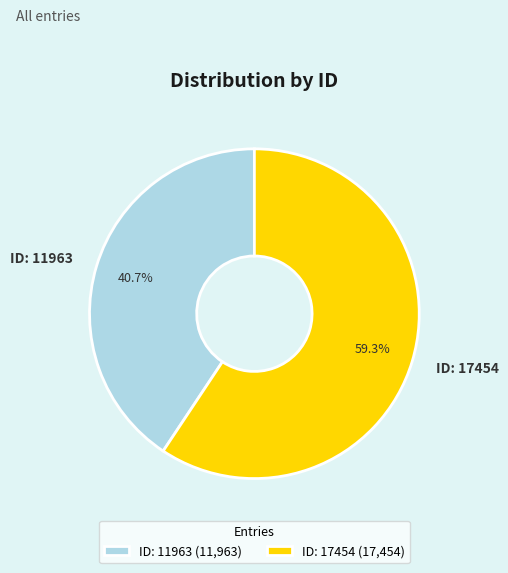

What is the ratio of the value at ID: 11963 to the value at ID: 17454?

0.7